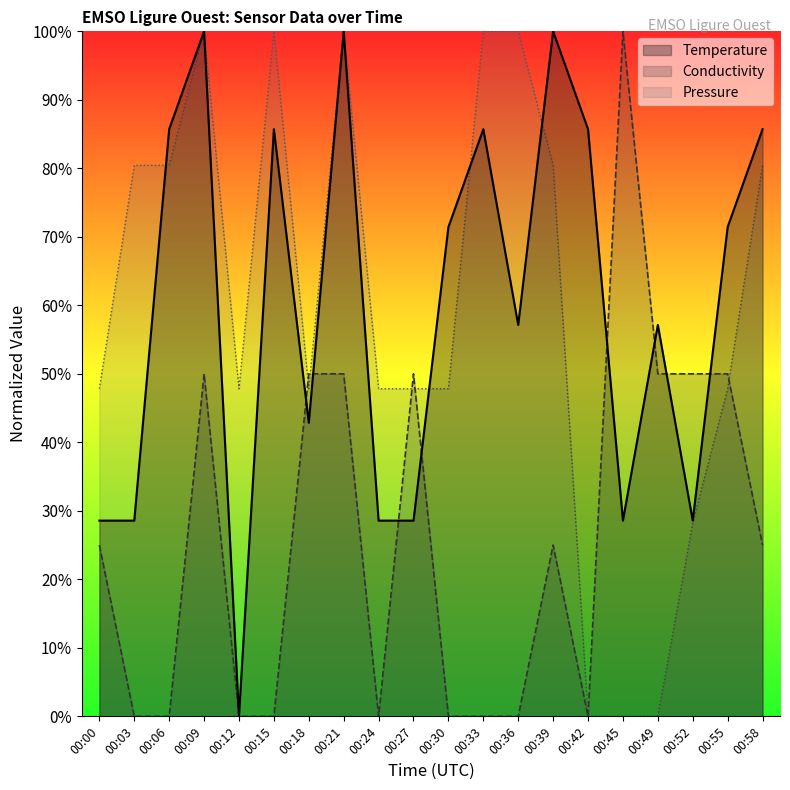

Reading right to left, extract all data points from this chart.

Temperature: 00:58=85.7	00:55=71.4	00:52=28.6	00:49=57.1	00:45=28.6	00:42=85.7	00:39=100.0	00:36=57.1	00:33=85.7	00:30=71.4	00:27=28.6	00:24=28.6	00:21=100.0	00:18=42.9	00:15=85.7	00:12=0.0	00:09=100.0	00:06=85.7	00:03=28.6	00:00=28.6
Conductivity: 00:58=25.0	00:55=50.0	00:52=50.0	00:49=50.0	00:45=100.0	00:42=0.0	00:39=25.0	00:36=0.0	00:33=0.0	00:30=0.0	00:27=50.0	00:24=0.0	00:21=50.0	00:18=50.0	00:15=0.0	00:12=0.0	00:09=50.0	00:06=0.0	00:03=0.0	00:00=25.0
Pressure: 00:58=80.4	00:55=47.8	00:52=28.3	00:49=0.0	00:45=0.0	00:42=0.0	00:39=80.4	00:36=100.0	00:33=100.0	00:30=47.8	00:27=47.8	00:24=47.8	00:21=100.0	00:18=47.8	00:15=100.0	00:12=47.8	00:09=100.0	00:06=80.4	00:03=80.4	00:00=47.8